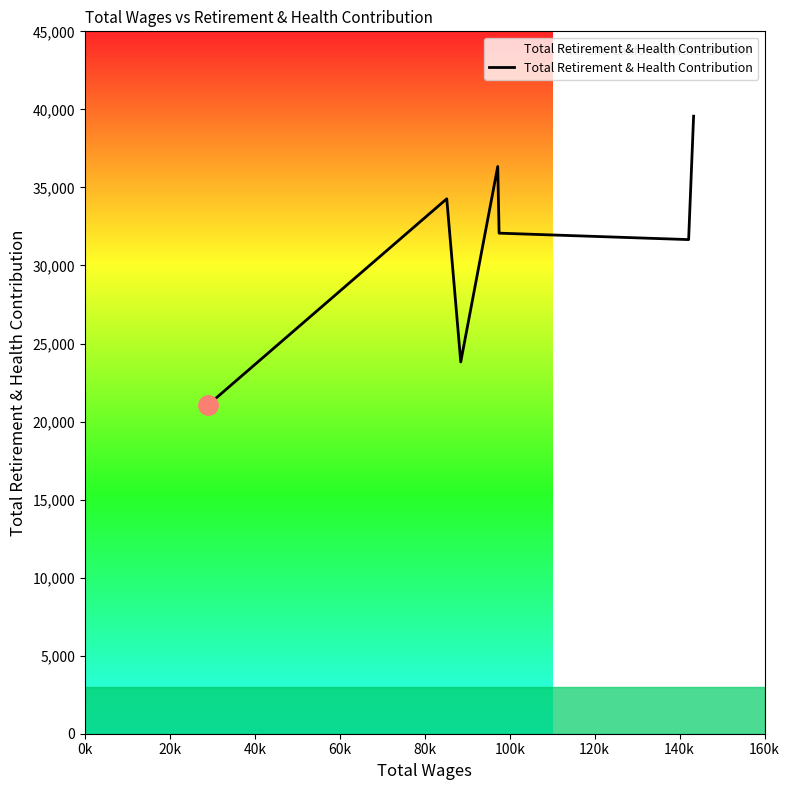

How many series are shown in this chart?

1